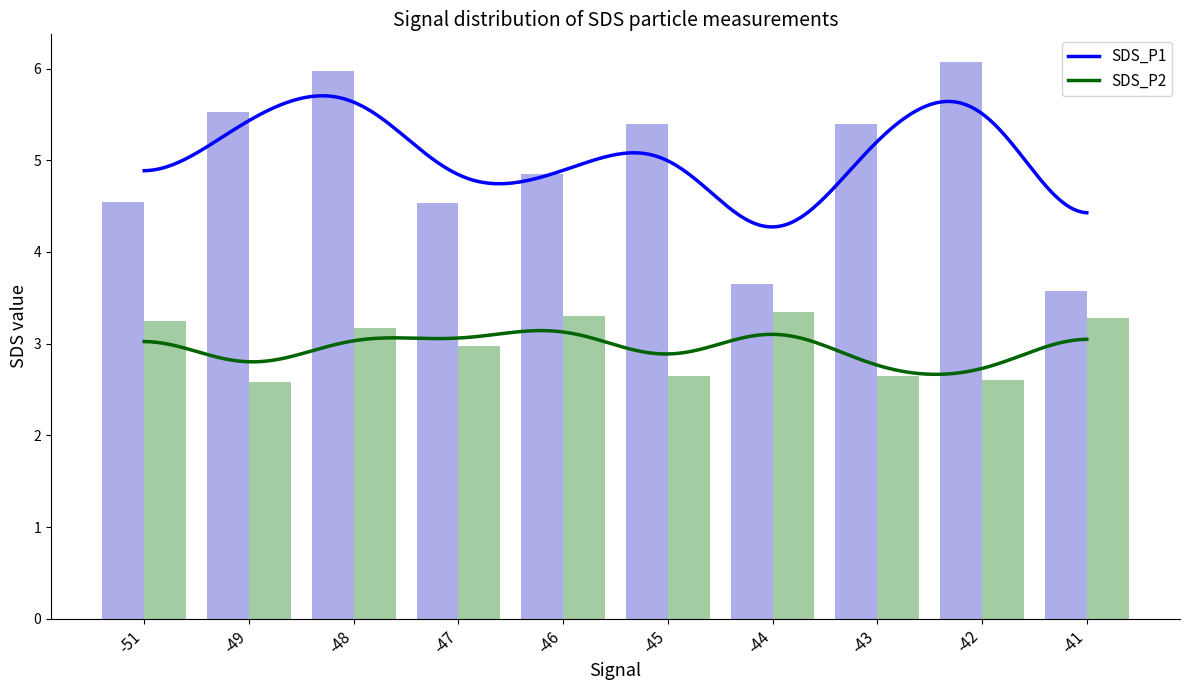

What is the sum of the SDS_P2 values at -47 and -41?

6.2